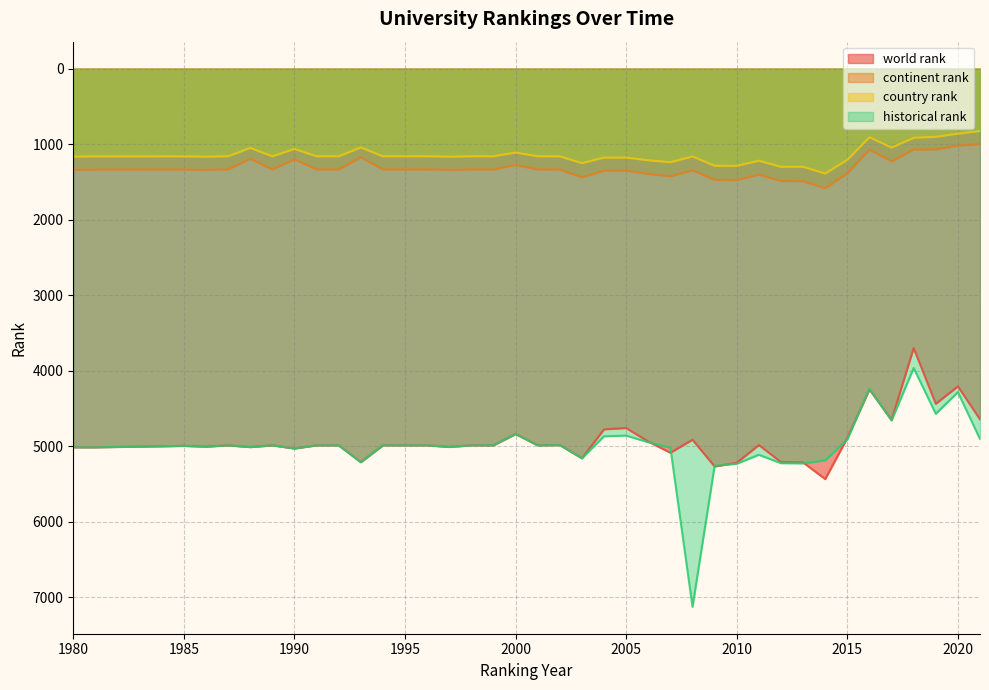

Which series has the largest range (max minus min)?

historical rank